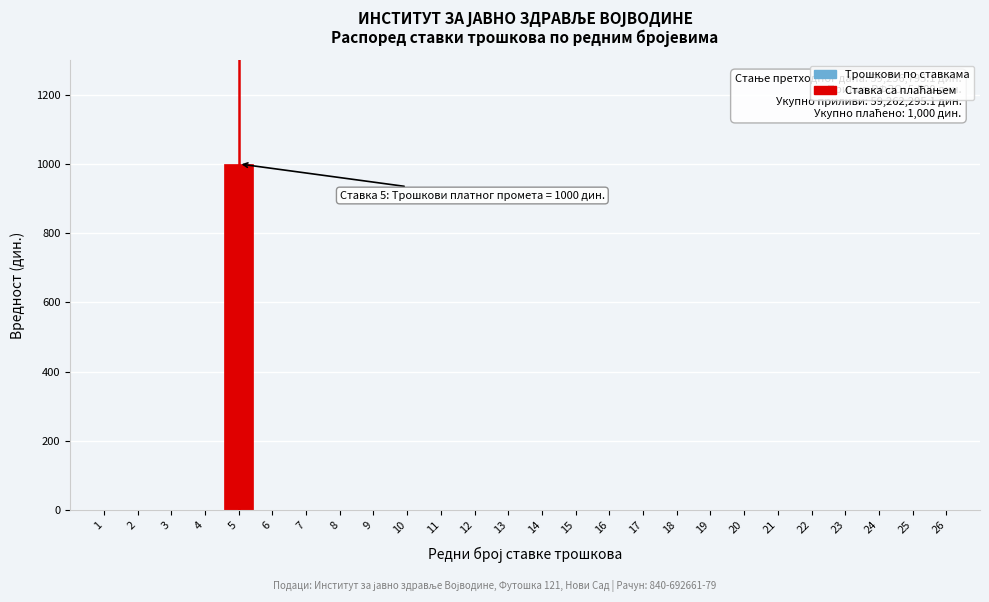

Reading right to left, transcribe all the data shown in this chart.

26=0	25=0	24=0	23=0	22=0	21=0	20=0	19=0	18=0	17=0	16=0	15=0	14=0	13=0	12=0	11=0	10=0	9=0	8=0	7=0	6=0	5=1000	4=0	3=0	2=0	1=0